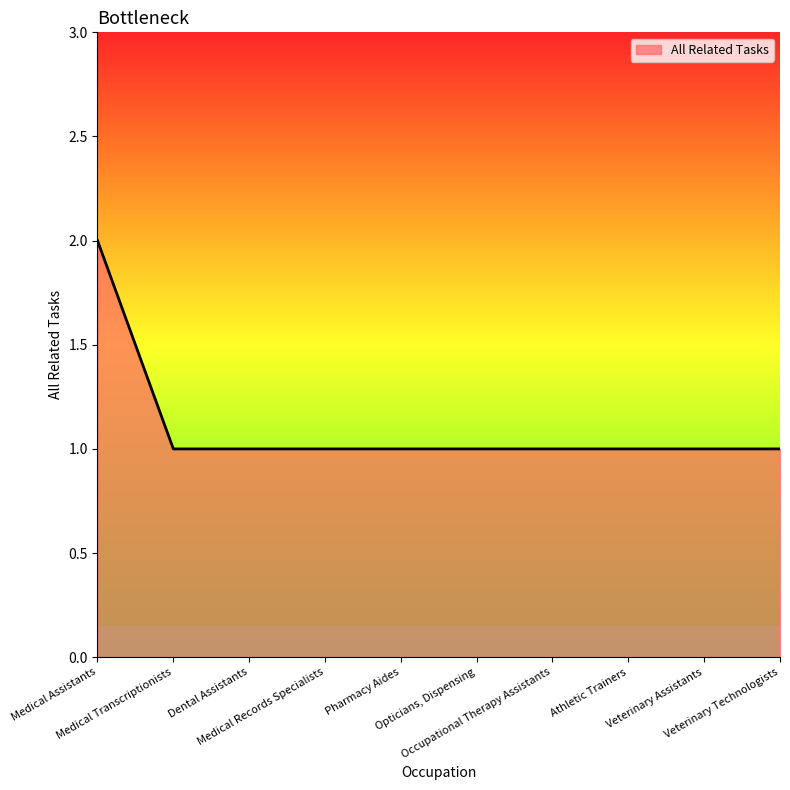

What is the approximate value at Medical Assistants?

2